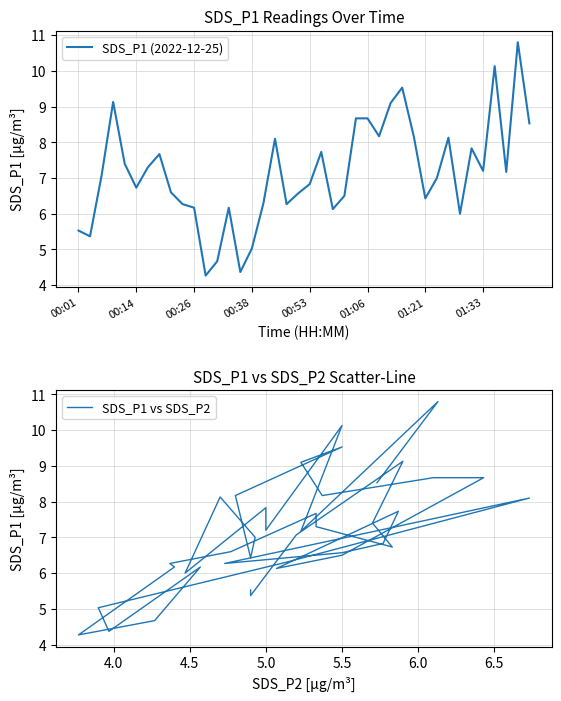

Is it true that SDS_P1 (2022-12-25) equals 8.9 at 19?

False